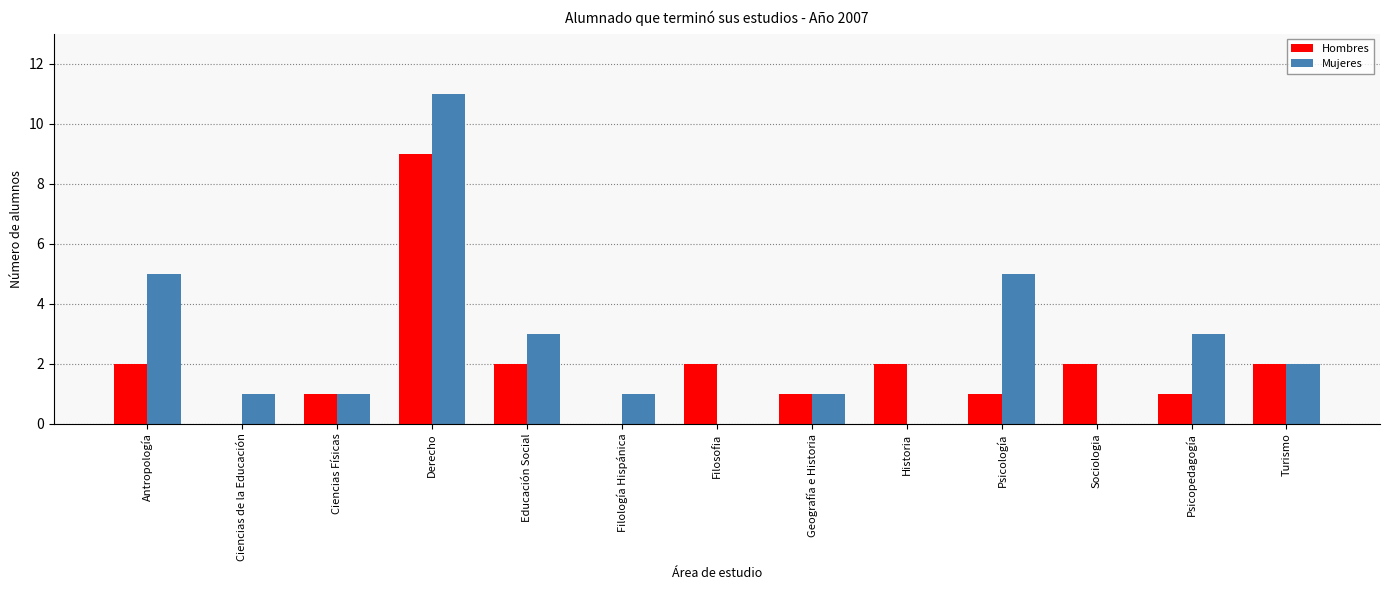

Which series has the largest total across all categories?

Mujeres